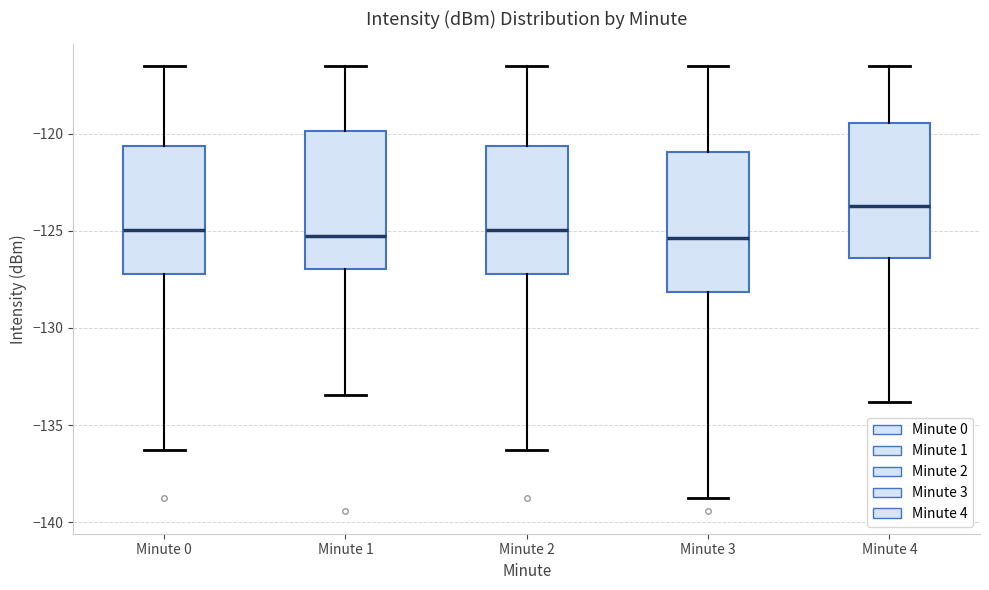

Reading left to right, read every box against the y-axis: the position of its median line, the range the box covers, and the ends of its whiskers. The values are not printed on the chart, so give them approximately, as read against the axis.

Minute 0: median -125.0, box -127.0 to -120.5, whiskers -136.5 to -116.5
Minute 1: median -125.5, box -127.0 to -120.0, whiskers -133.5 to -116.5
Minute 2: median -125.0, box -127.0 to -120.5, whiskers -136.5 to -116.5
Minute 3: median -125.5, box -128.0 to -121.0, whiskers -139.0 to -116.5
Minute 4: median -123.5, box -126.5 to -119.5, whiskers -134.0 to -116.5